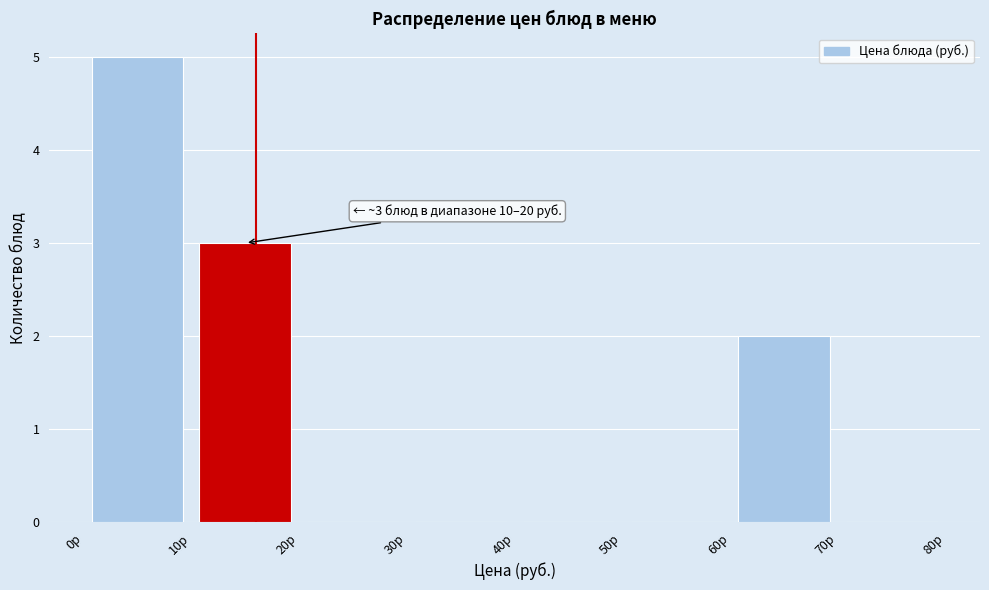

Over which range of the x-axis is the bar tallest?

0 to 10